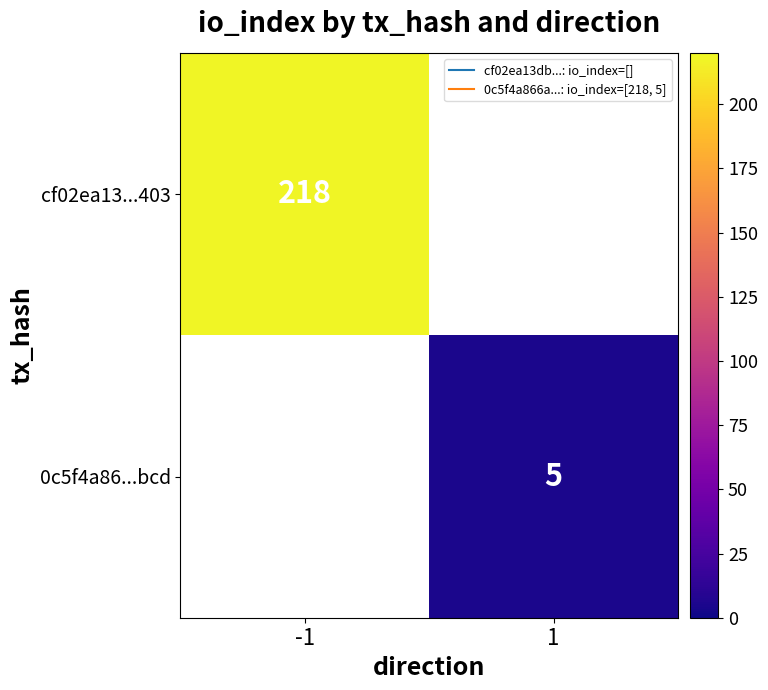

At which label is row_0 closest to 218?

-1